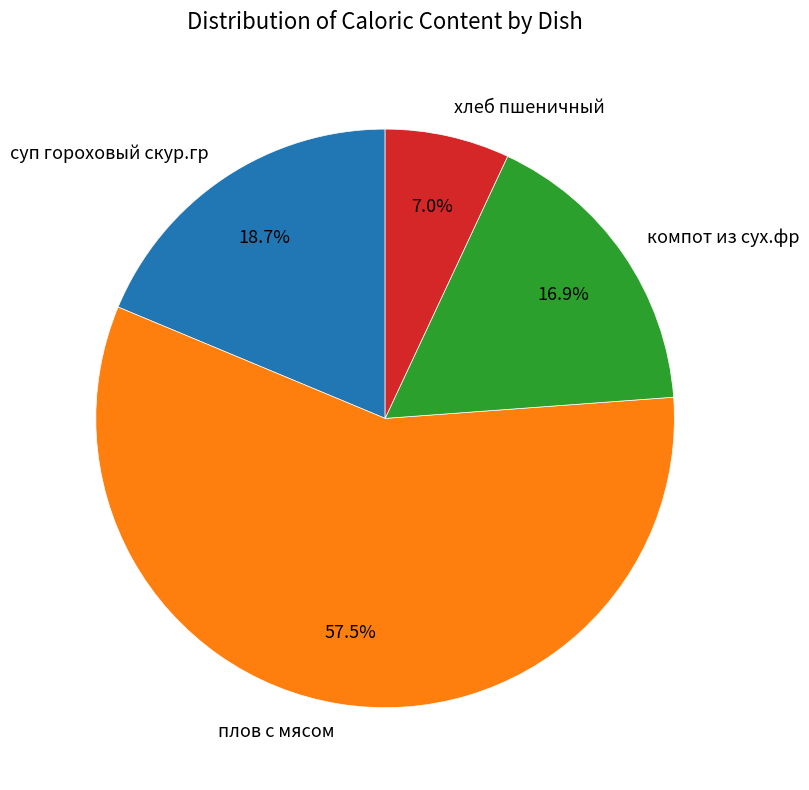

Rank the categories by value from highest to lowest.

плов с мясом, суп гороховый скур.гр, компот из сух.фр, хлеб пшеничный